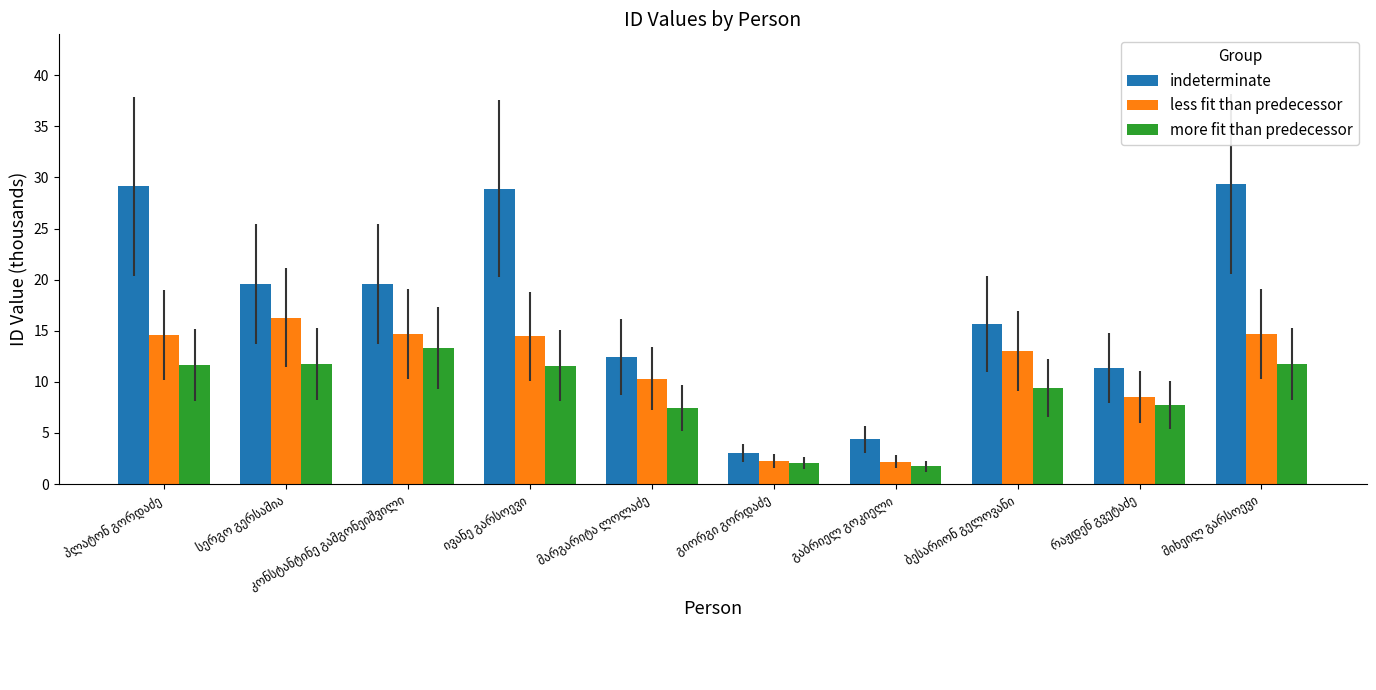

What is the average value of the less fit than predecessor series?

11.1